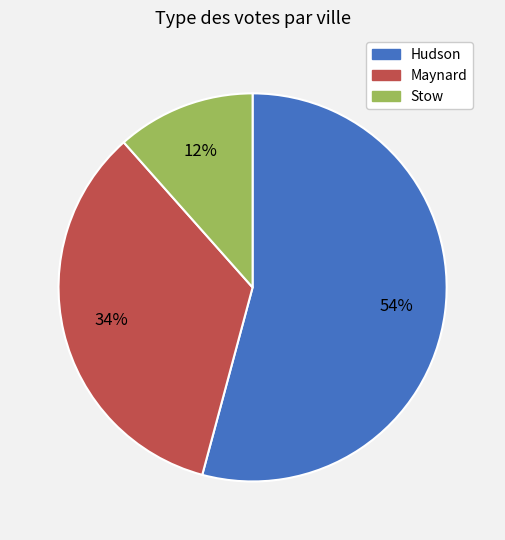

Which slice is the largest?

Hudson